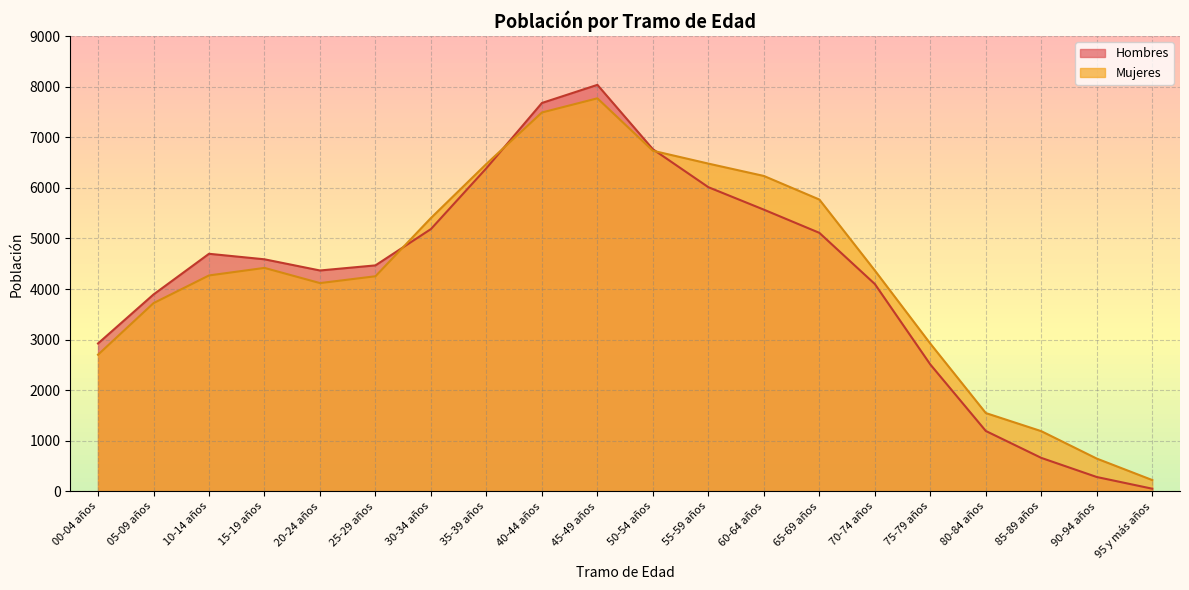

What are all the series names shown in the legend?

Hombres, Mujeres